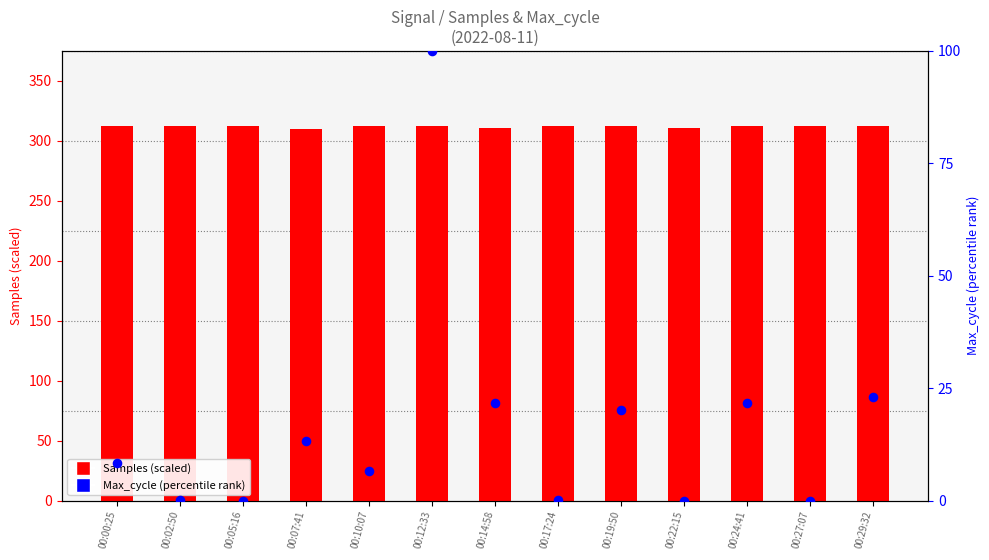

Which series contains the lowest Y value?

Max_cycle (percentile)